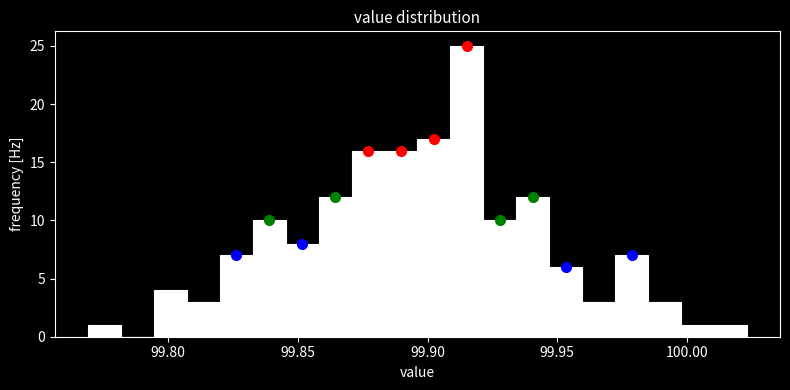

Around what value on the x-axis is the tallest bar? Give the approximate position of its centre, as read against the axis.

99.915